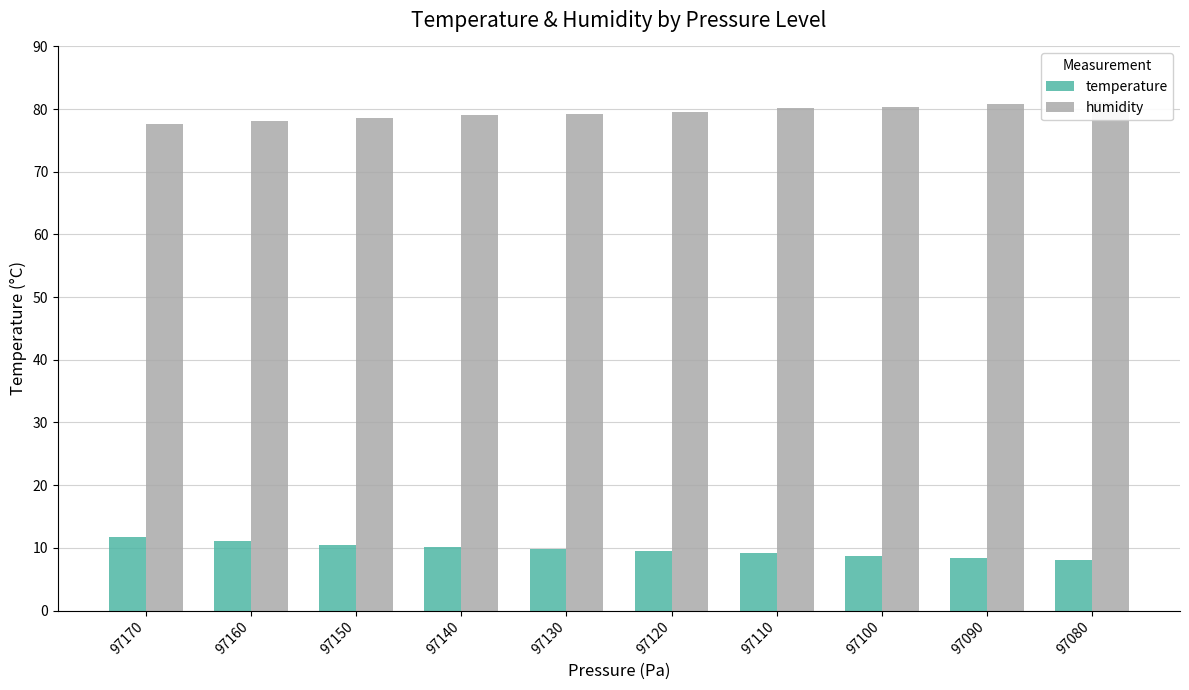

Which series has the largest total across all categories?

humidity